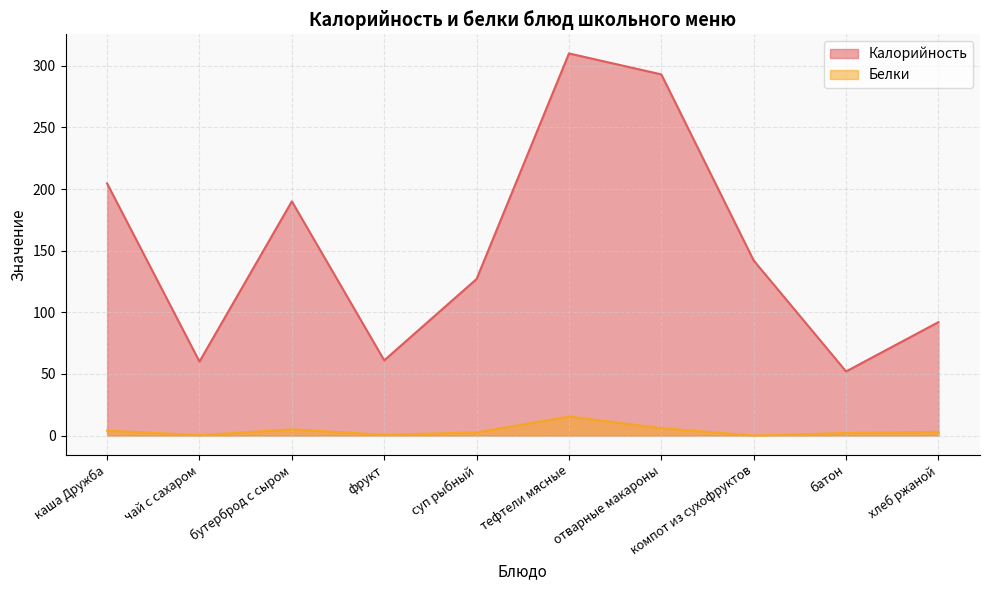

True or false: Белки has more than 2 interior local peaks.

False